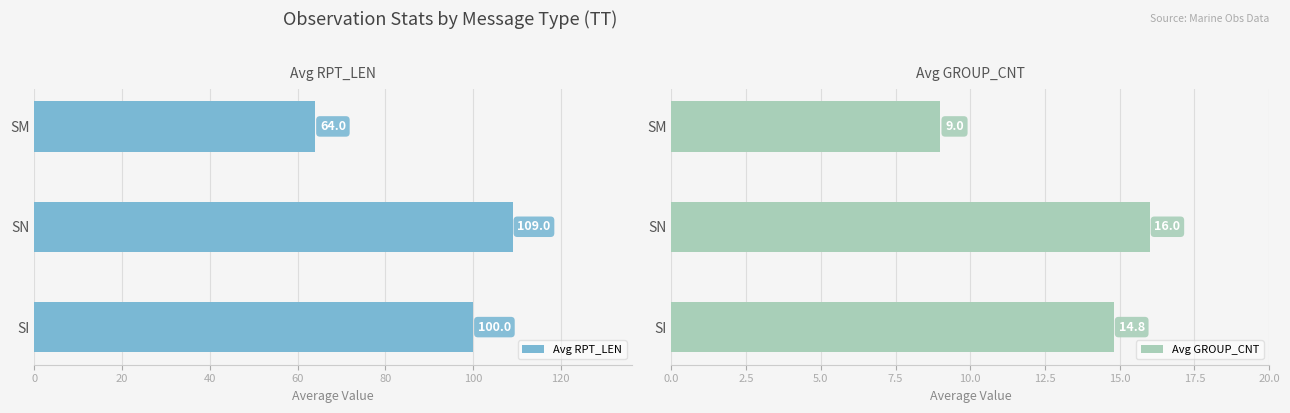

What is the minimum value for Avg RPT_LEN?

64